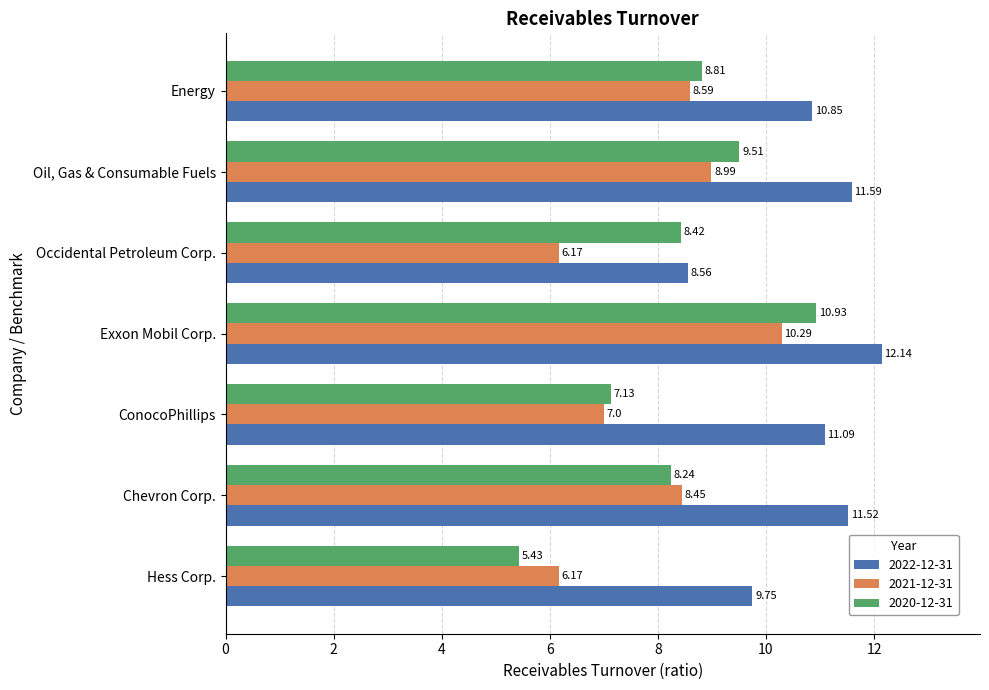

At how many categories does at least one series exceed 7?

7